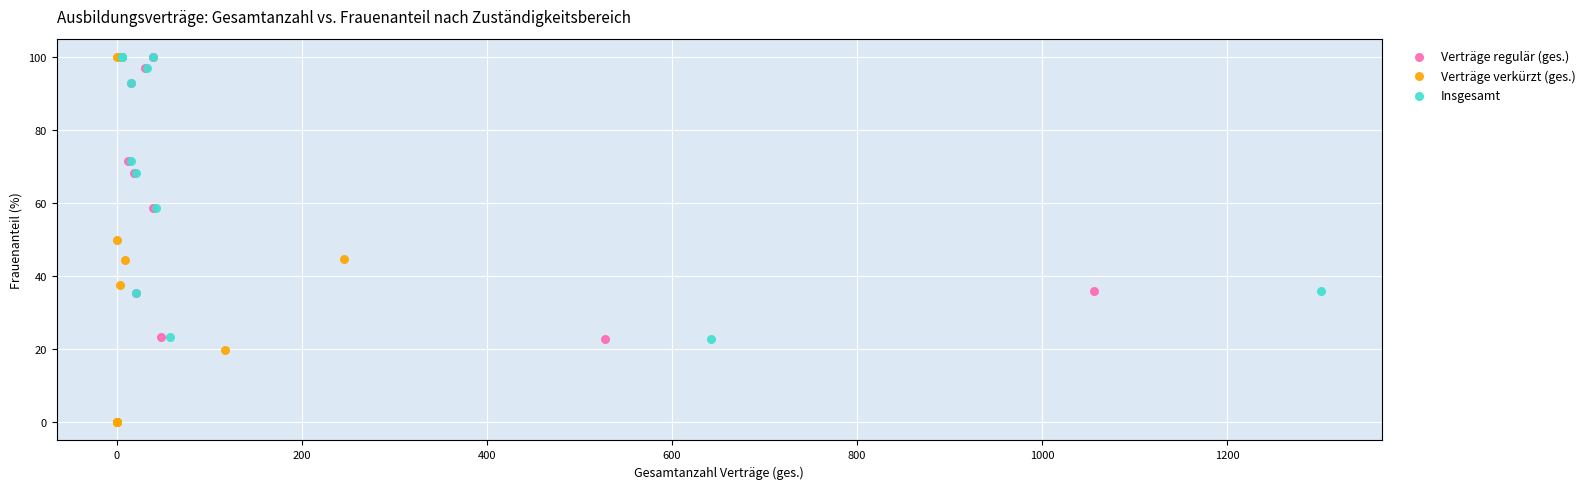

Which series has the widest spread of Y values?

Verträge verkürzt (ges.)